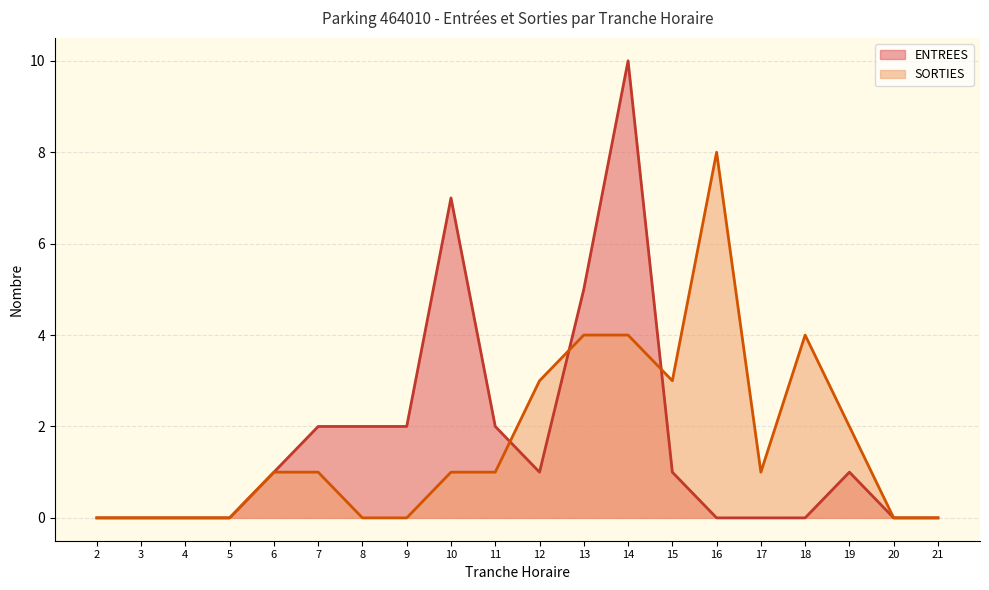

True or false: ENTREES and SORTIES intersect in this chart.

True